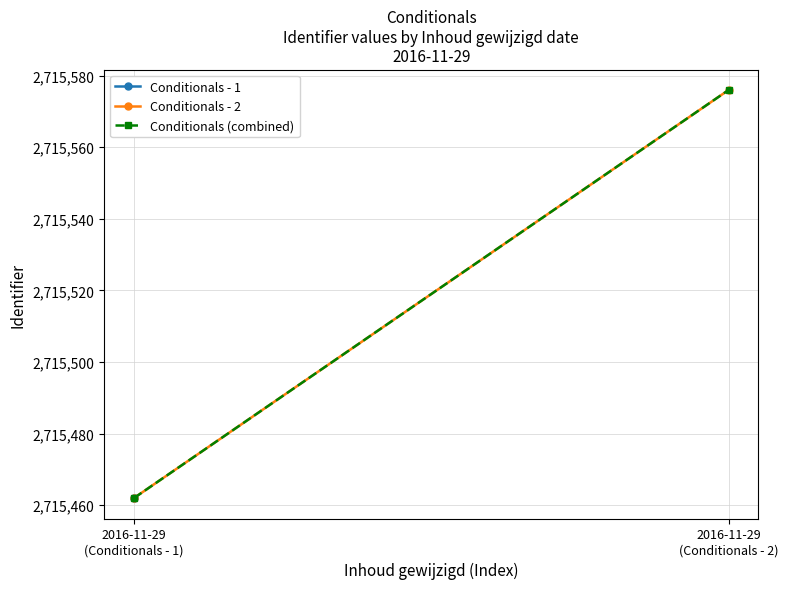

The value of Conditionals - 1 at 2016-11-29
(Conditionals - 1) is 2715462. True or false?

True